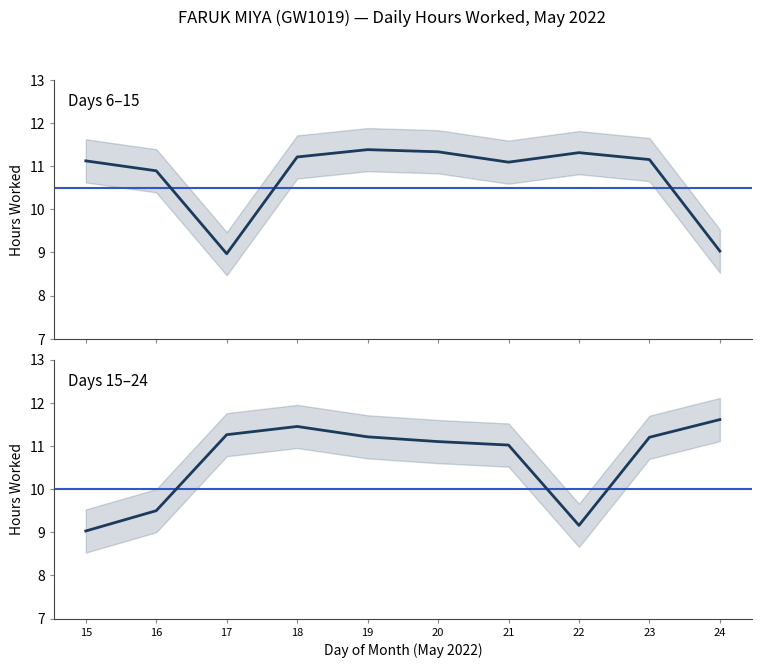

What is the difference between the maximum and minimum values?

2.6